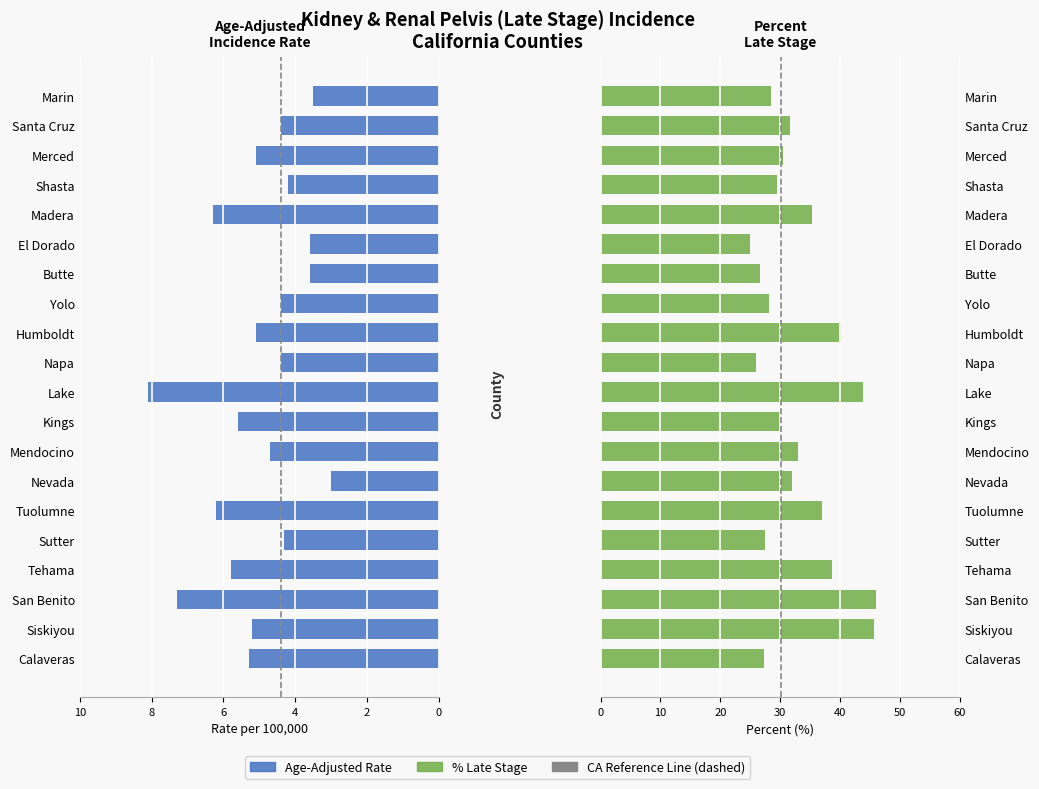

How many data points in Percent Late Stage are less than 31?

10